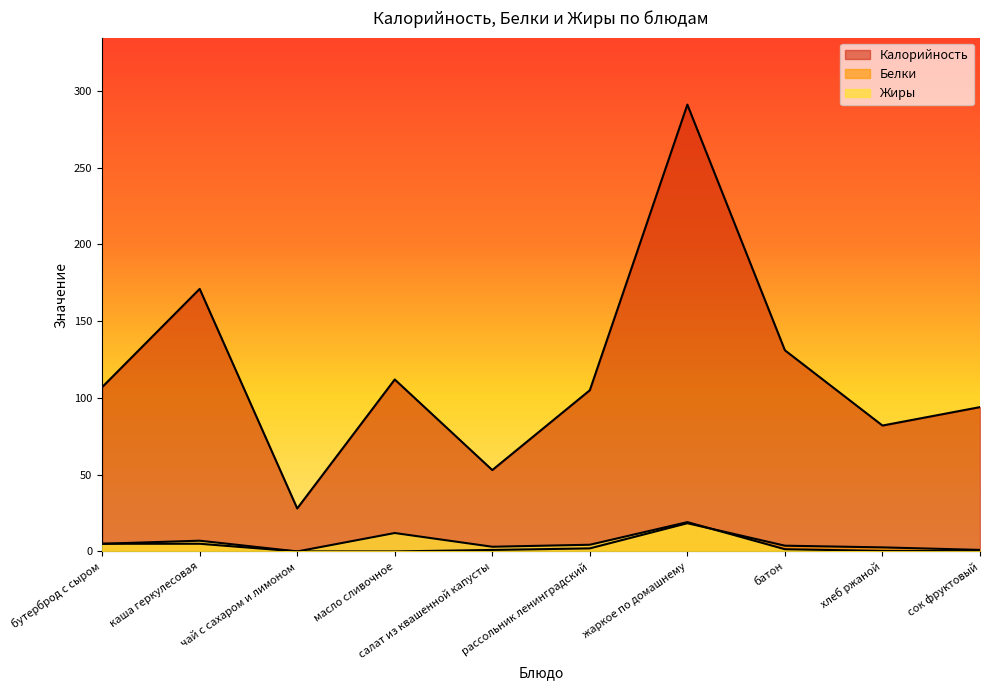

True or false: Жиры and Белки intersect in this chart.

True